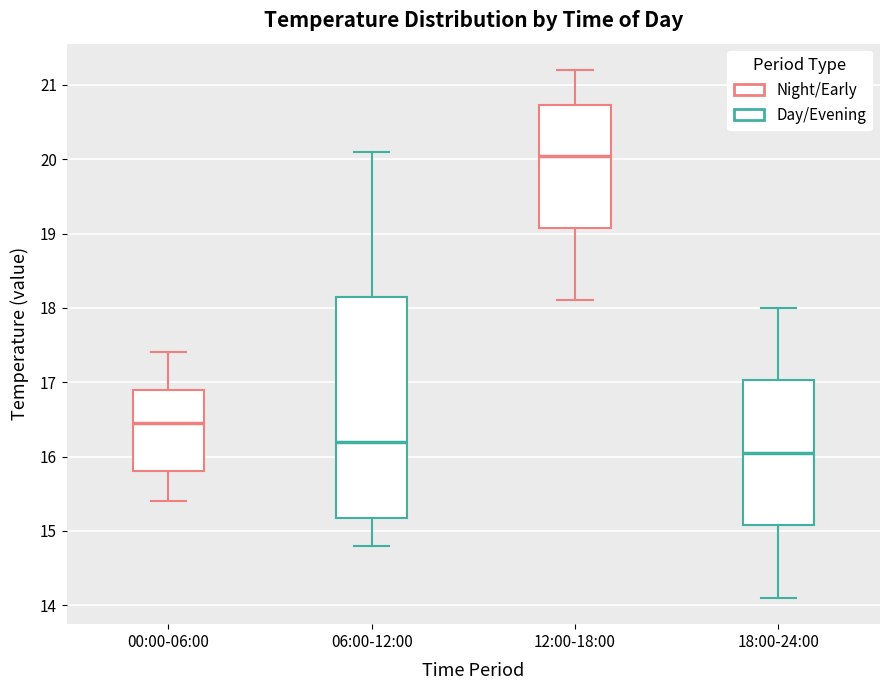

Which box's median line is the highest?

12:00-18:00